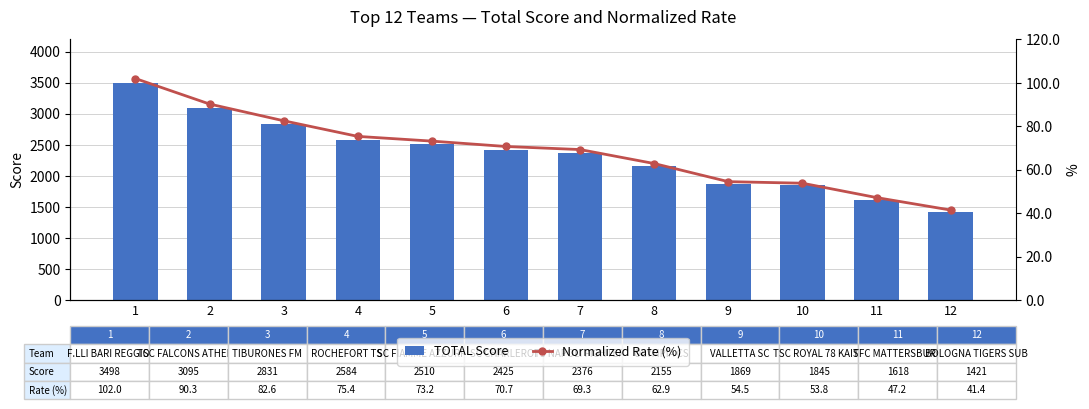

True or false: Normalized Rate (%) has a value of 148.2 at 2.

False